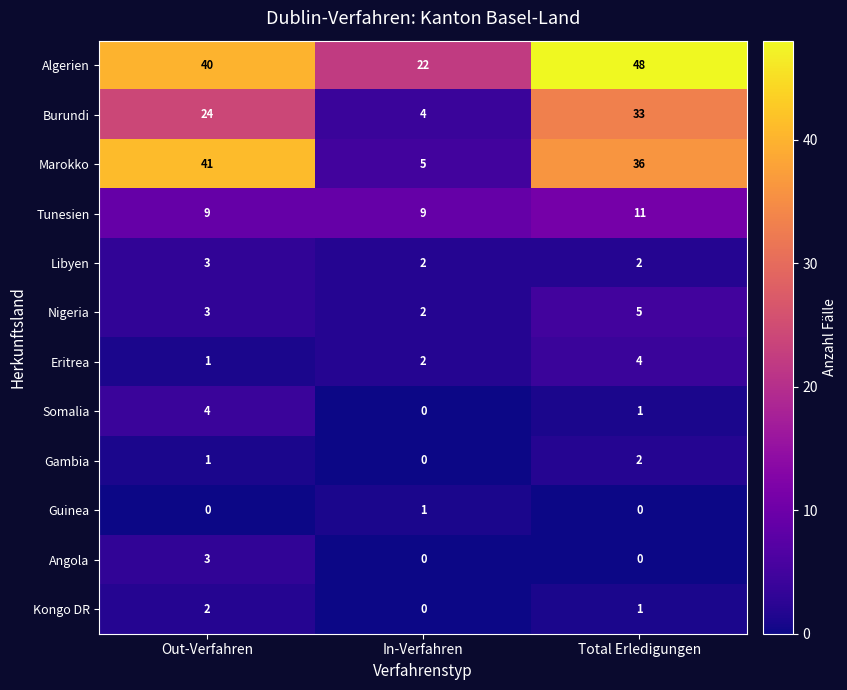

The value of Gambia at In-Verfahren is 0. True or false?

True